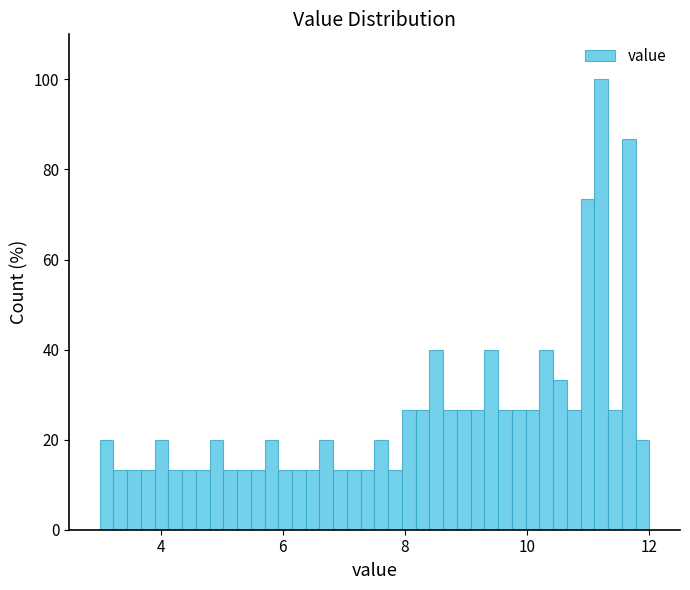

Read against the x-axis, roughly where is the centre of the tallest bar?

11.2